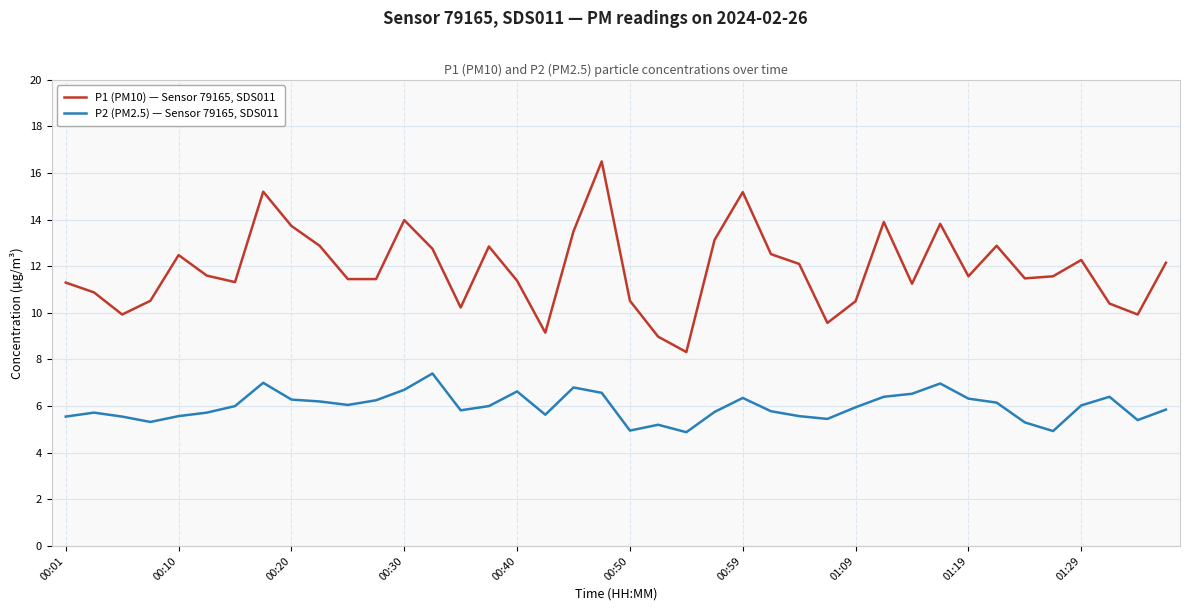

List the series in order of their peak value, highest first.

P1 (PM10) — Sensor 79165, SDS011, P2 (PM2.5) — Sensor 79165, SDS011